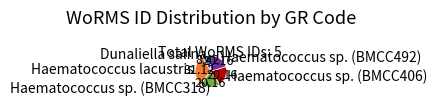

Is there a majority slice in this chart?

No